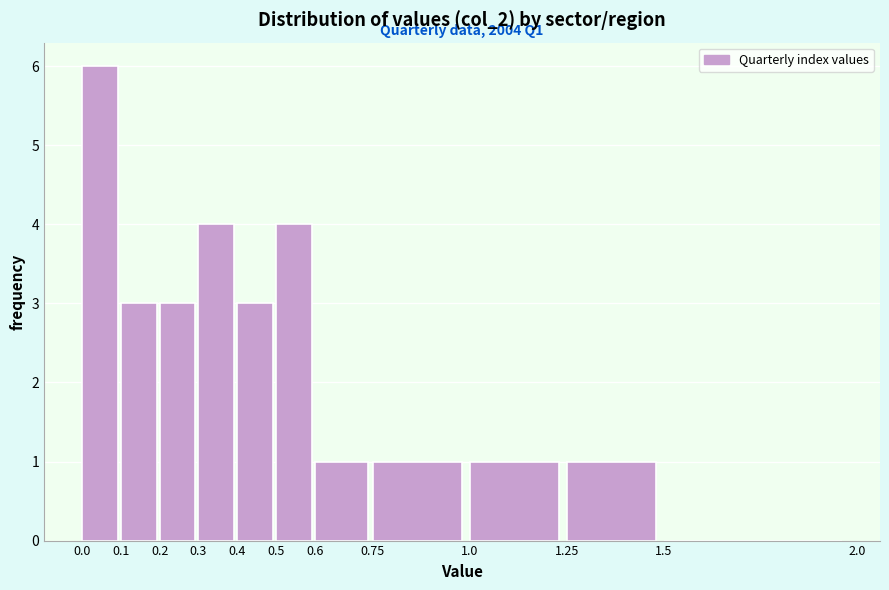

Which range on the x-axis has the tallest bar?

0.0 to 0.1